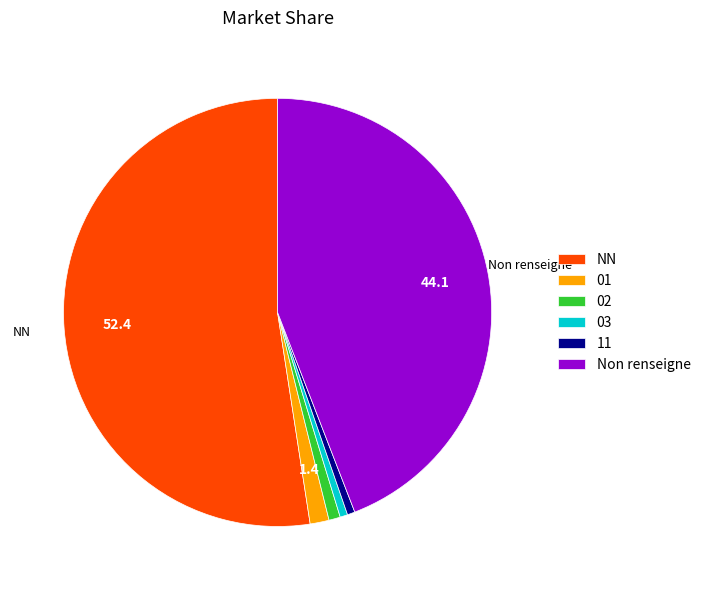

Do 03 and NN together represent more than half of the pie?

Yes